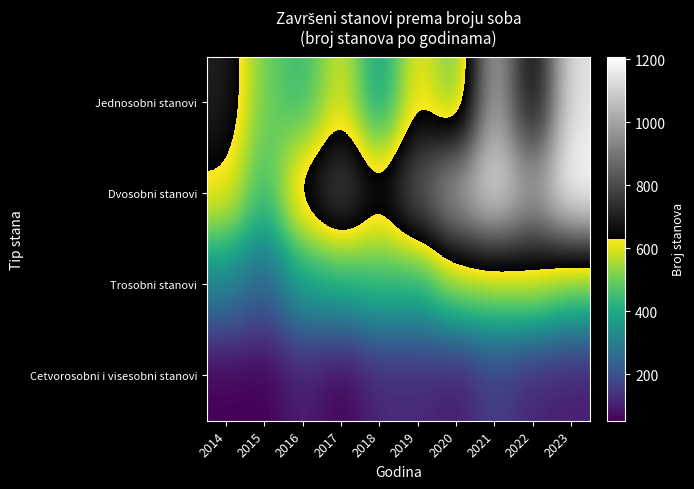

Reading right to left, transcribe all the data shown in this chart.

Jednosobni stanovi: 2023=1142	2022=625	2021=1023	2020=481	2019=629	2018=368	2017=601	2016=436	2015=501	2014=702
Dvosobni stanovi: 2023=1209	2022=994	2021=1154	2020=1025	2019=854	2018=675	2017=817	2016=696	2015=441	2014=627
Trosobni stanovi: 2023=507	2022=580	2021=553	2020=545	2019=426	2018=448	2017=414	2016=382	2015=232	2014=313
Cetvorosobni i visesobni stanovi: 2023=99	2022=110	2021=158	2020=95	2019=119	2018=116	2017=55	2016=104	2015=53	2014=56